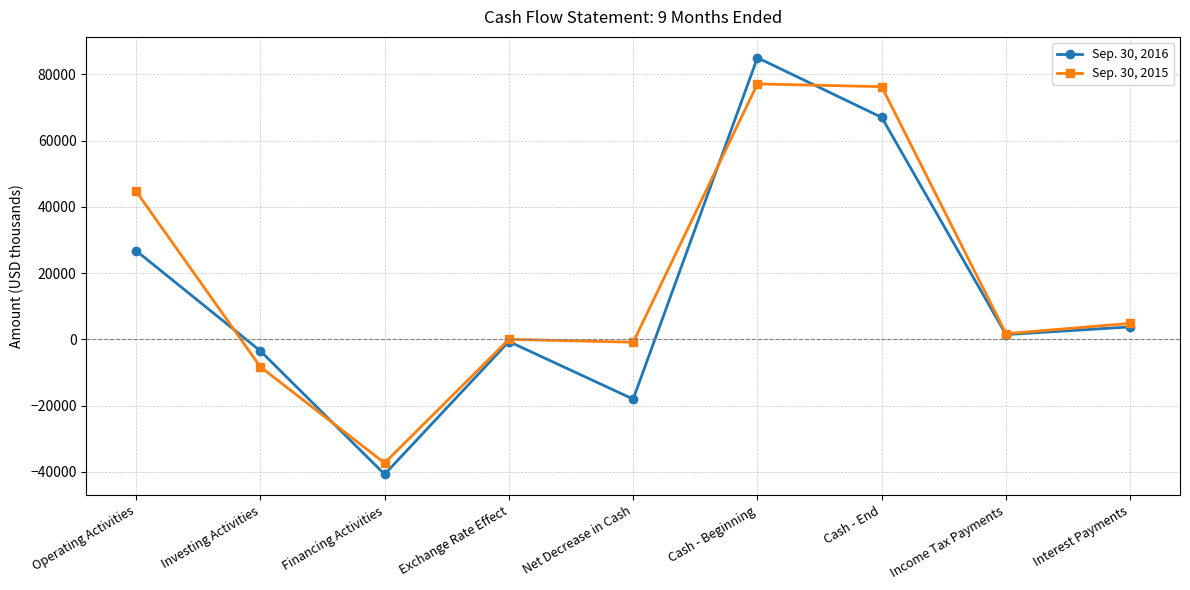

Is this an area chart (filled region under the line)?

No